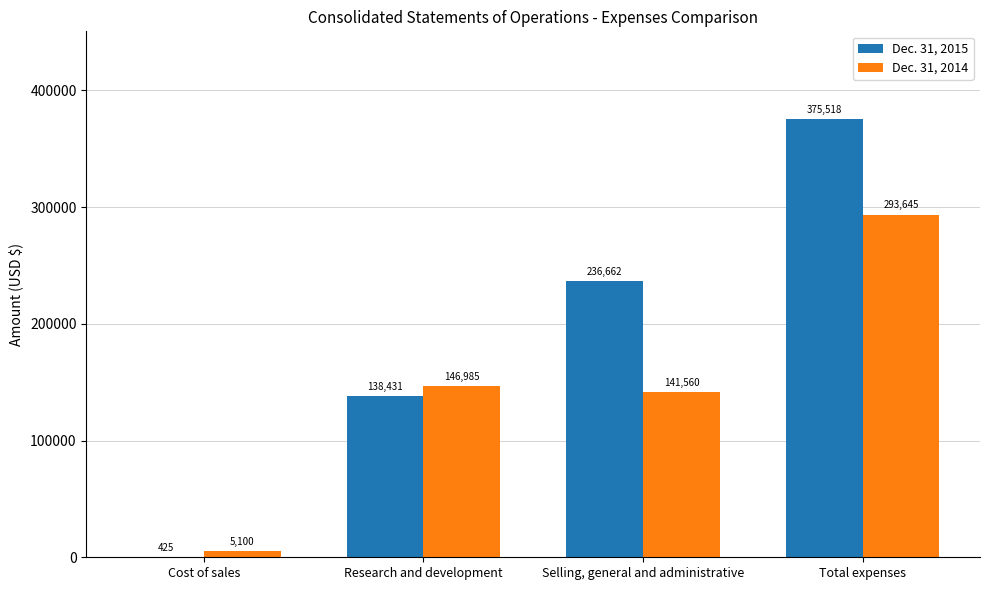

Between Research and development and Total expenses, which series saw the biggest shift?

Dec. 31, 2015